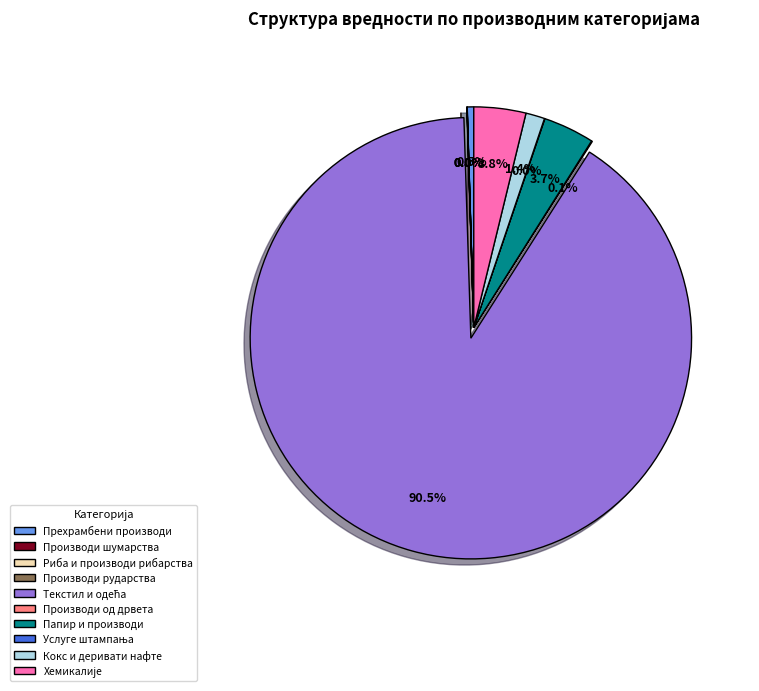

Does any single category account for the majority?

Yes